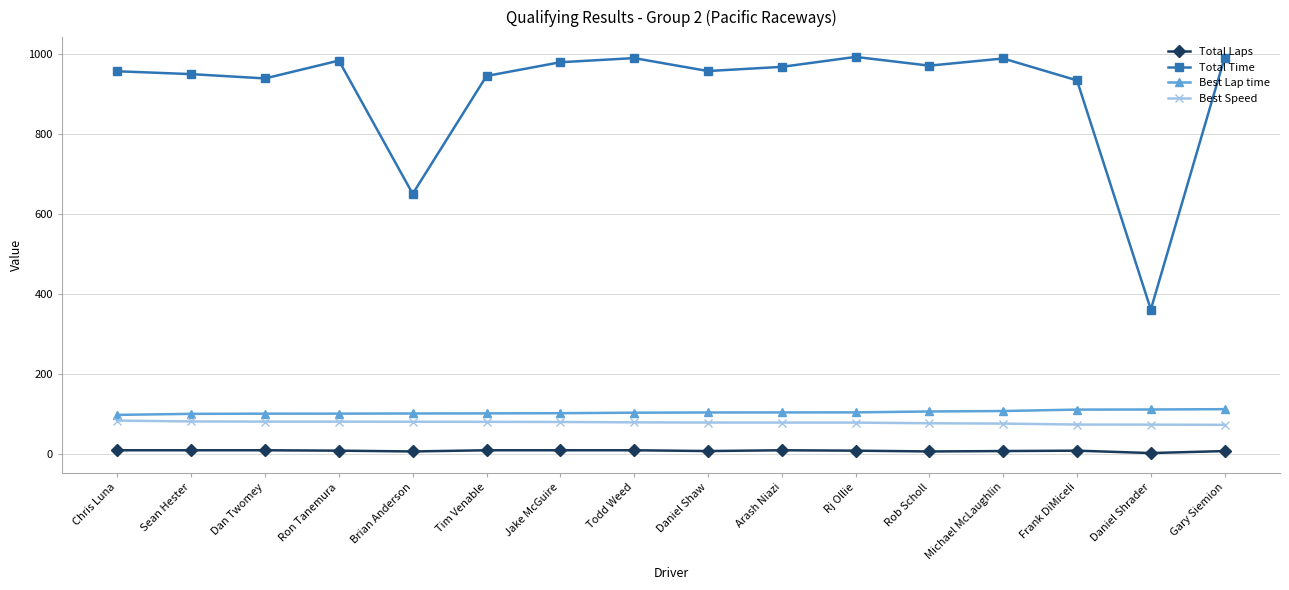

Which series has the largest range (max minus min)?

Total Time